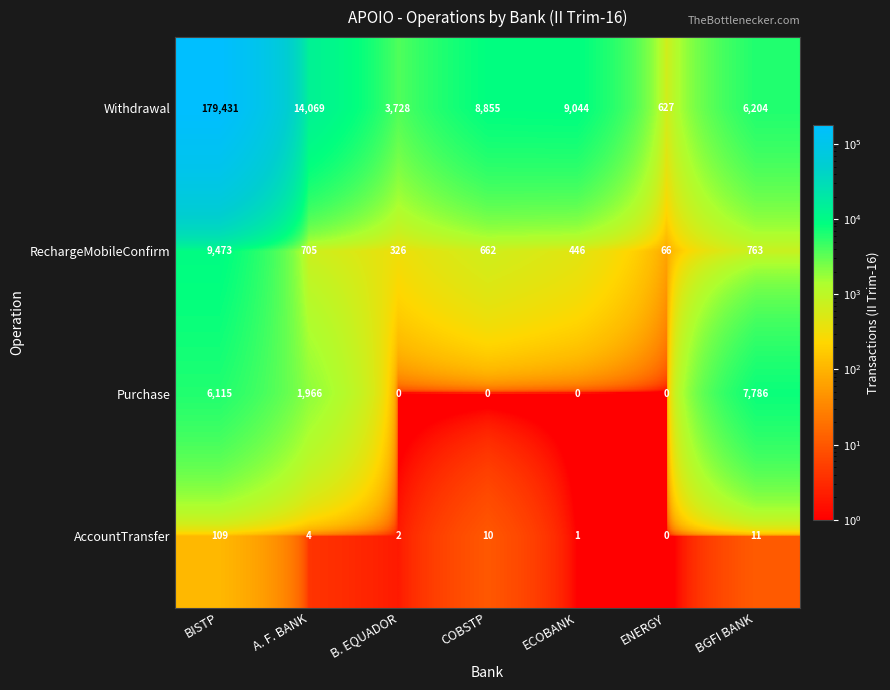

What is the difference between the Withdrawal values at ECOBANK and B. EQUADOR?

5316